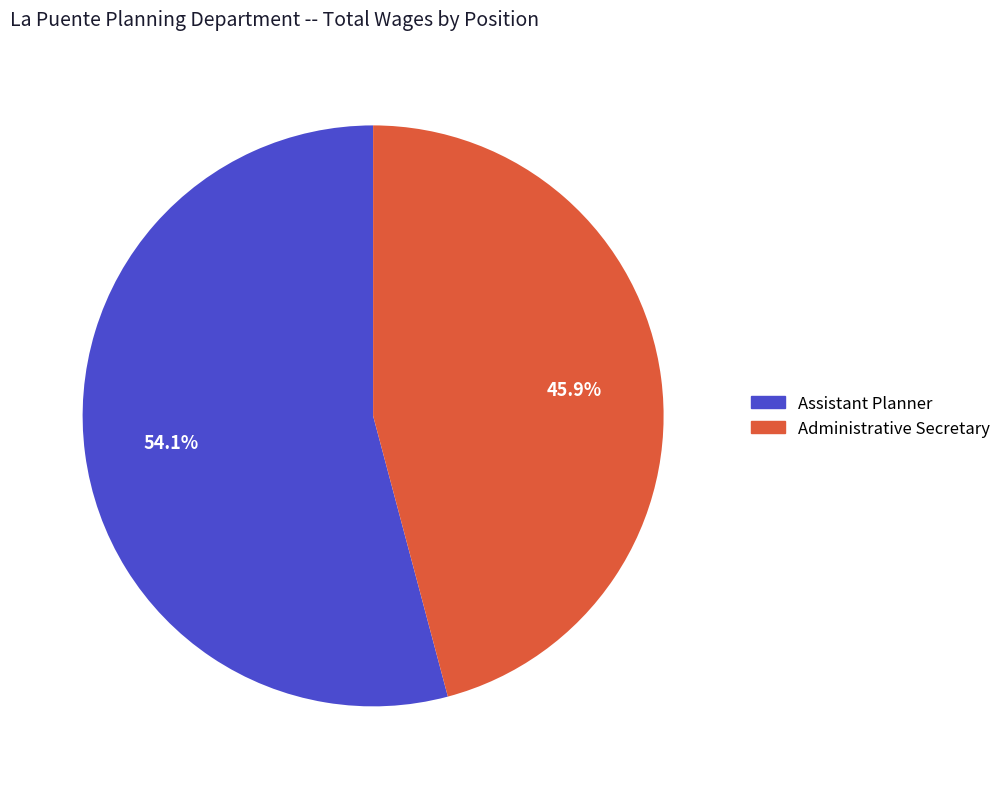

Approximately how many times larger is the value at Assistant Planner compared to Administrative Secretary?

1.2